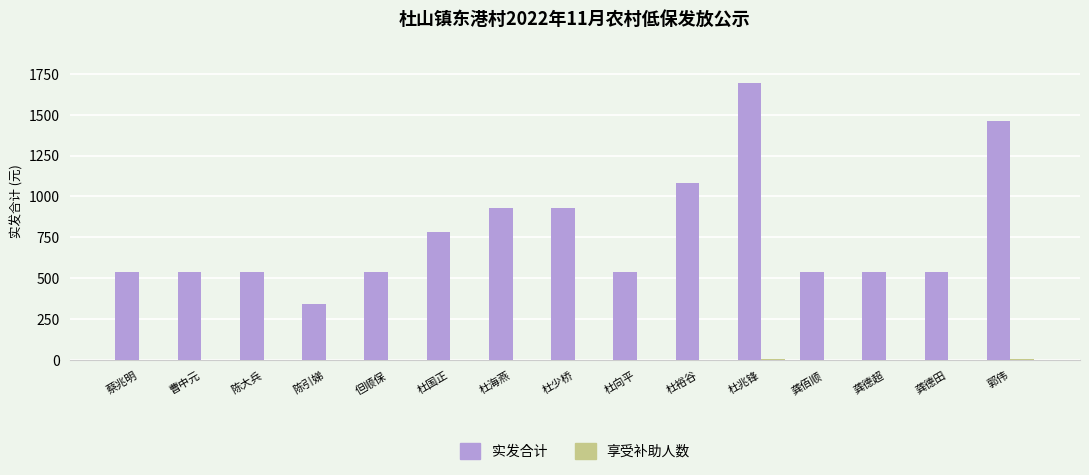

At which category is the sum across all series the highest?

杜兆锋